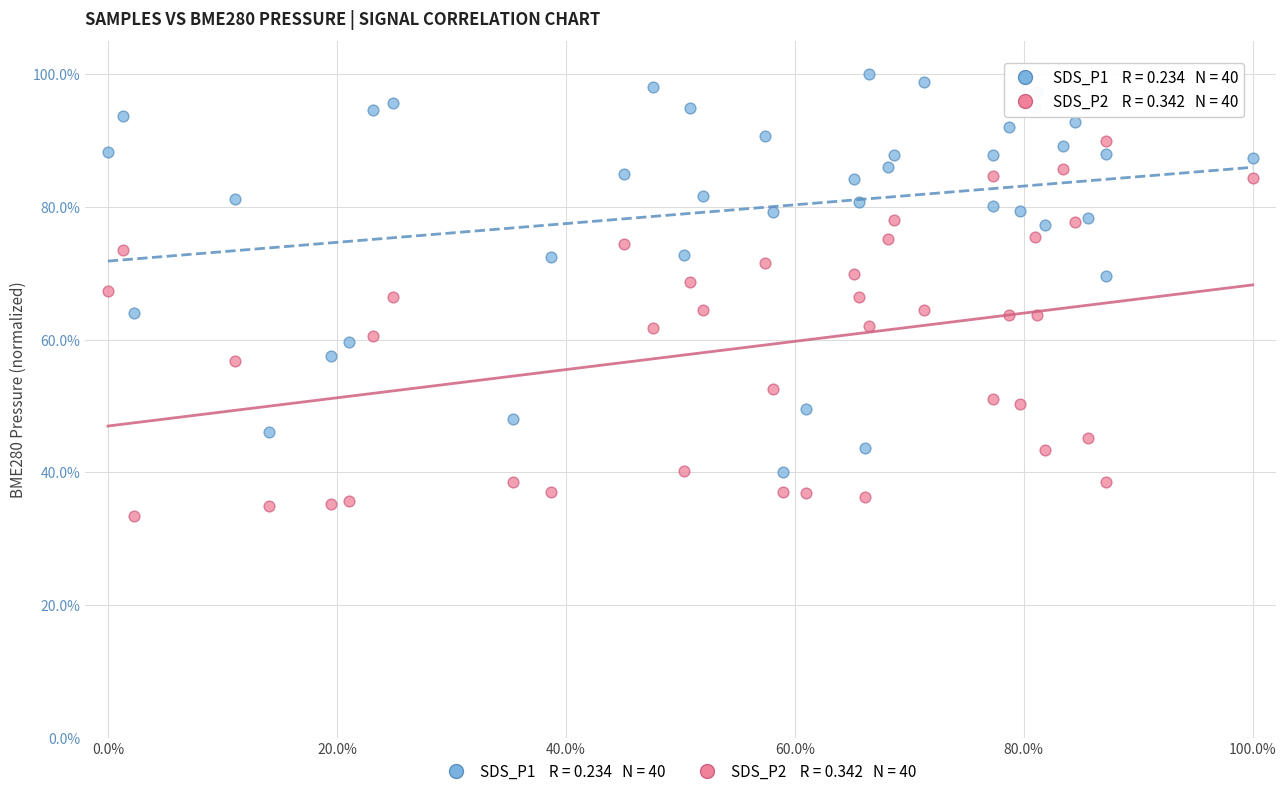

Across all data points, what is the range of X values (max minus min)?

100.0